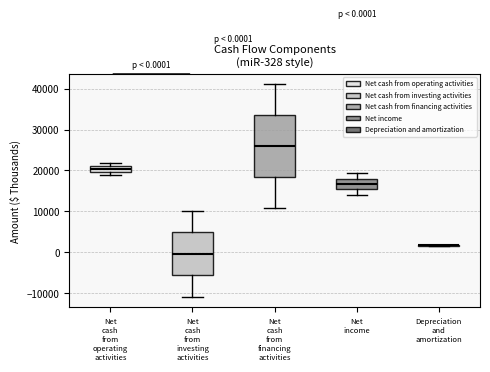

Comparing the boxes themselves (not the whiskers), which one is the tallest?

Net cash from financing activities